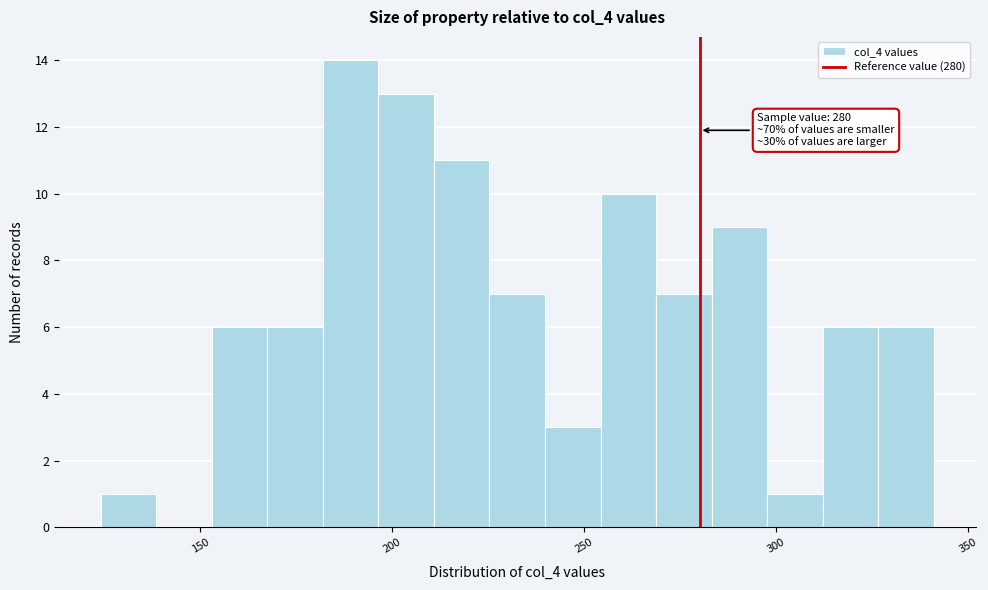

Around what value on the x-axis is the tallest bar? Give the approximate position of its centre, as read against the axis.

190